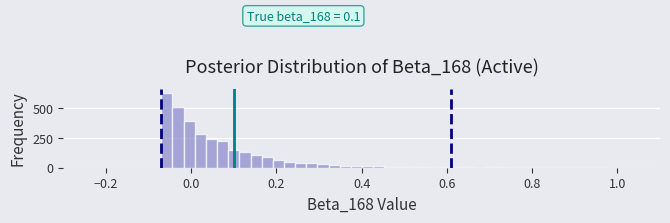

Around what value on the x-axis is the tallest bar? Give the approximate position of its centre, as read against the axis.

-0.06